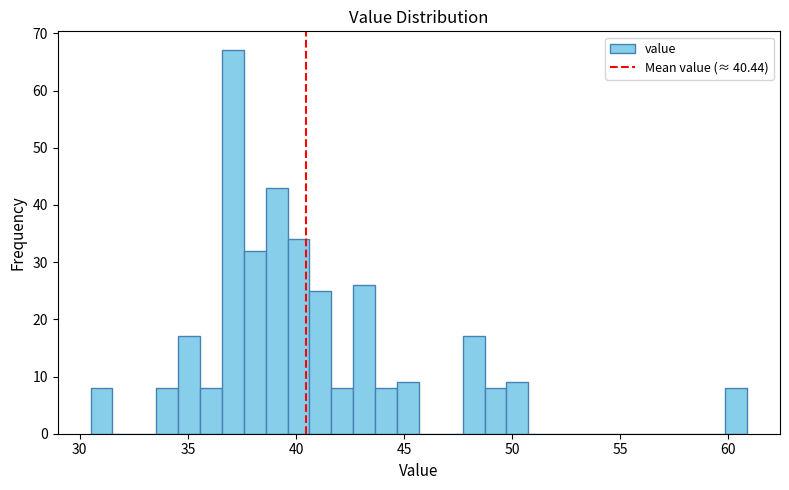

Around what value on the x-axis is the tallest bar? Give the approximate position of its centre, as read against the axis.

37.0